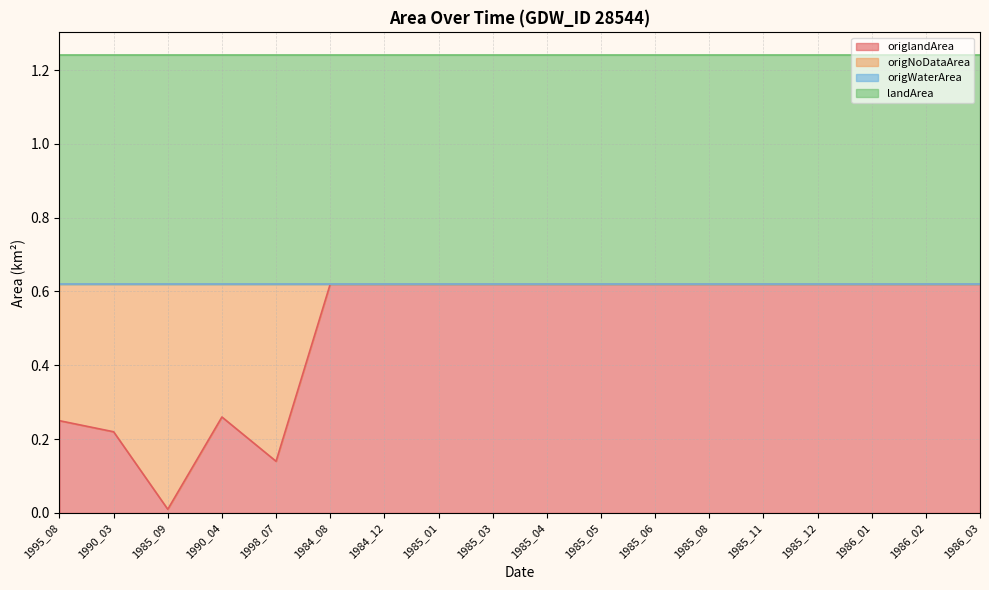

Which label corresponds to the largest value in the chart?

1984_08